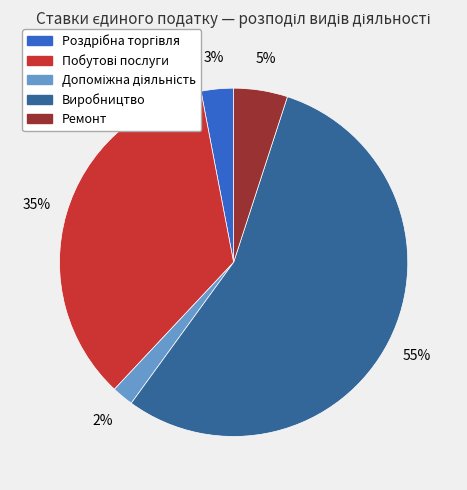

What is the largest slice in the pie chart?

Виробництво